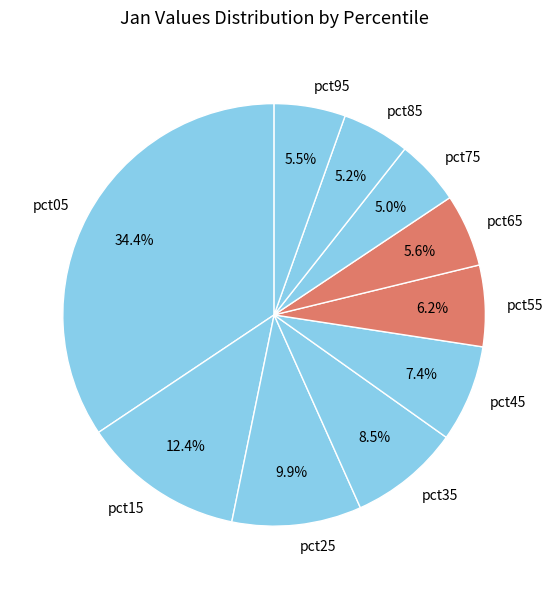

Which slice is the largest?

pct05